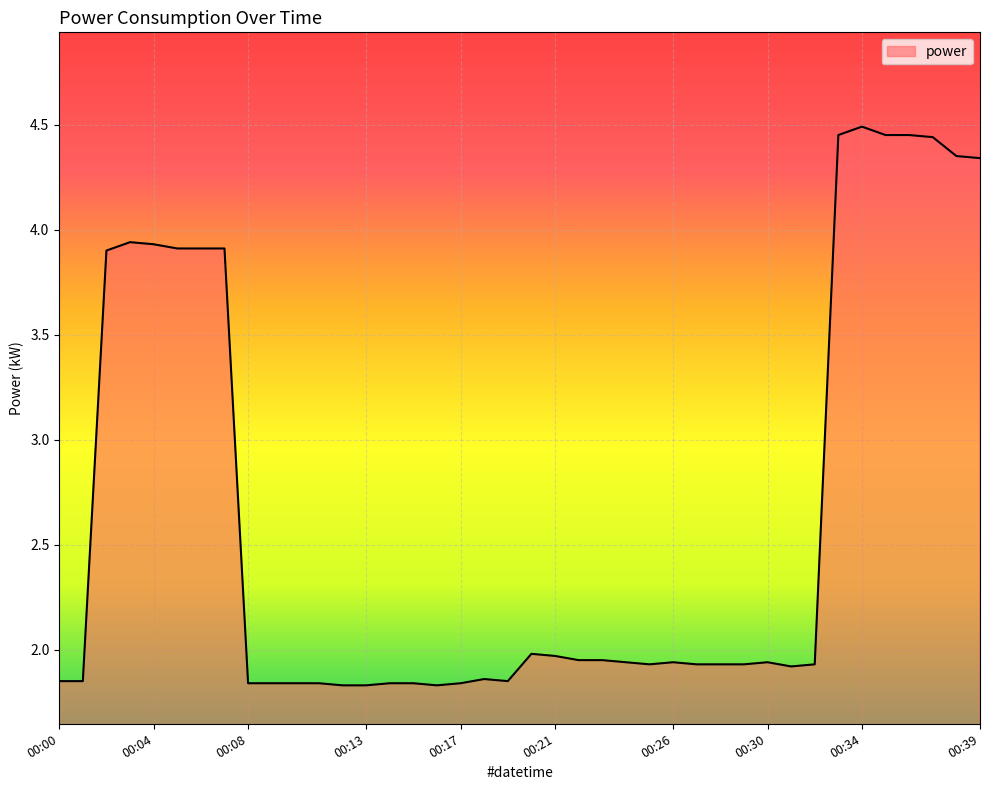

What is the difference between the maximum and minimum values?

2.7